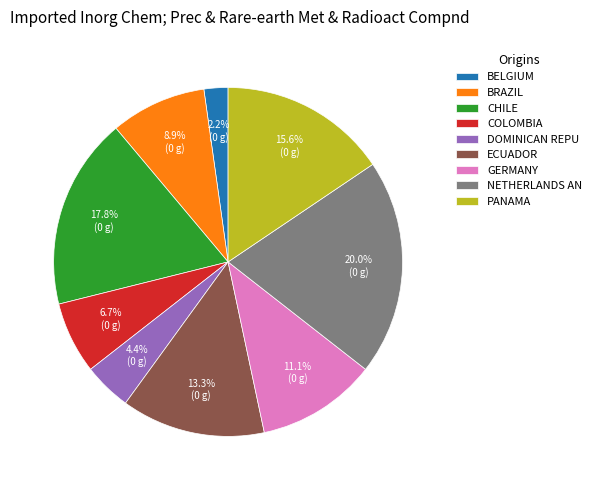

Which has a higher value, BRAZIL or GERMANY?

GERMANY